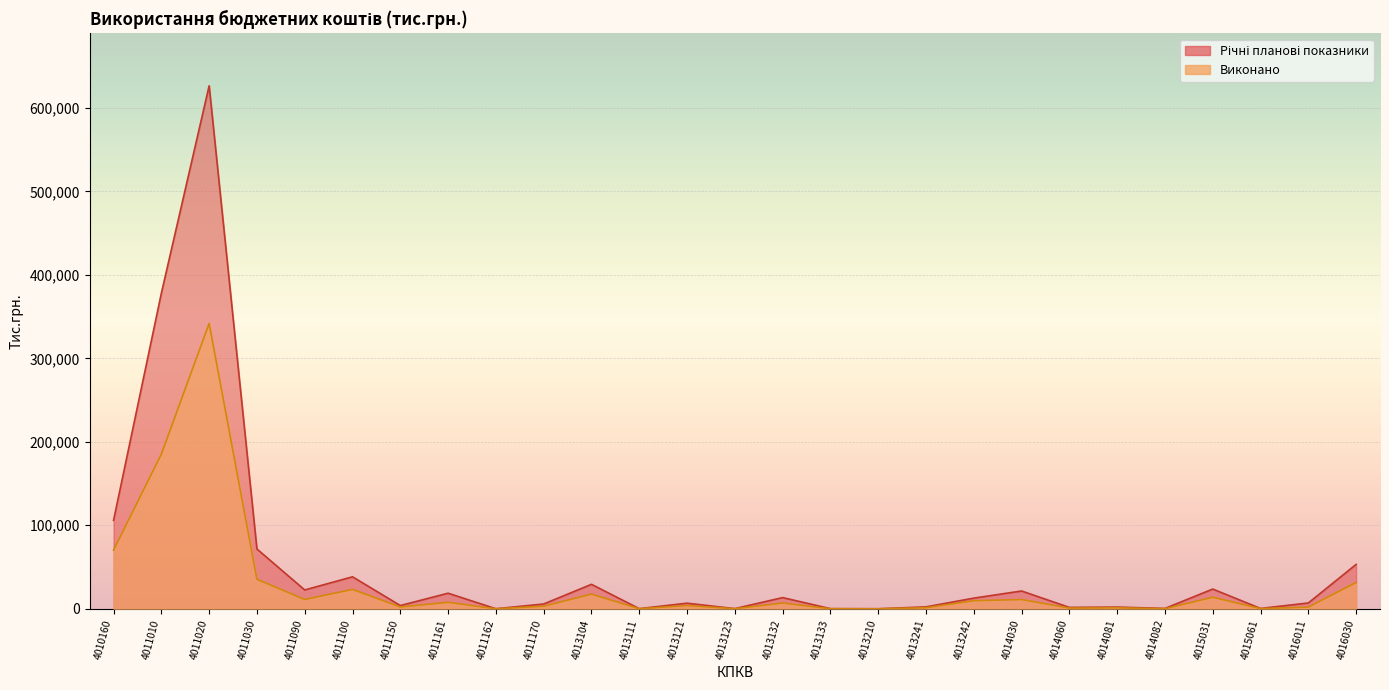

What value does the Річні планові показники series have at 4011161?

18650.5